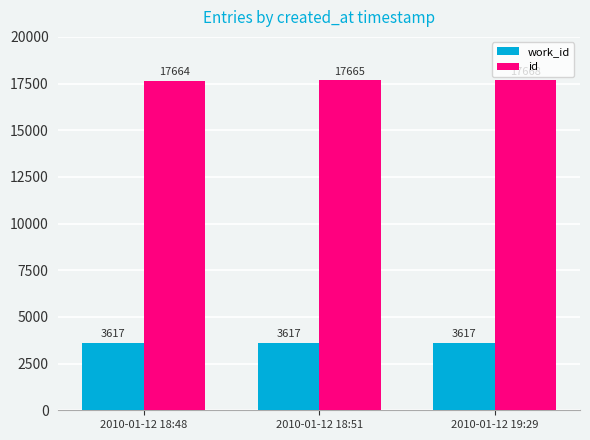

How many id values are between 17664 and 17668?

3